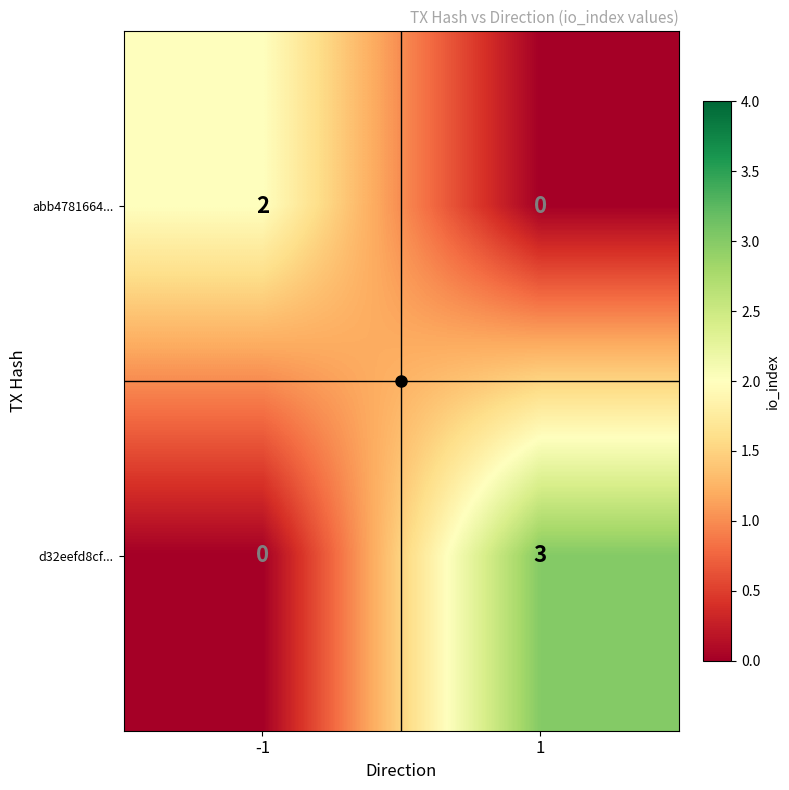

At which category does the chart reach its peak across all series?

1